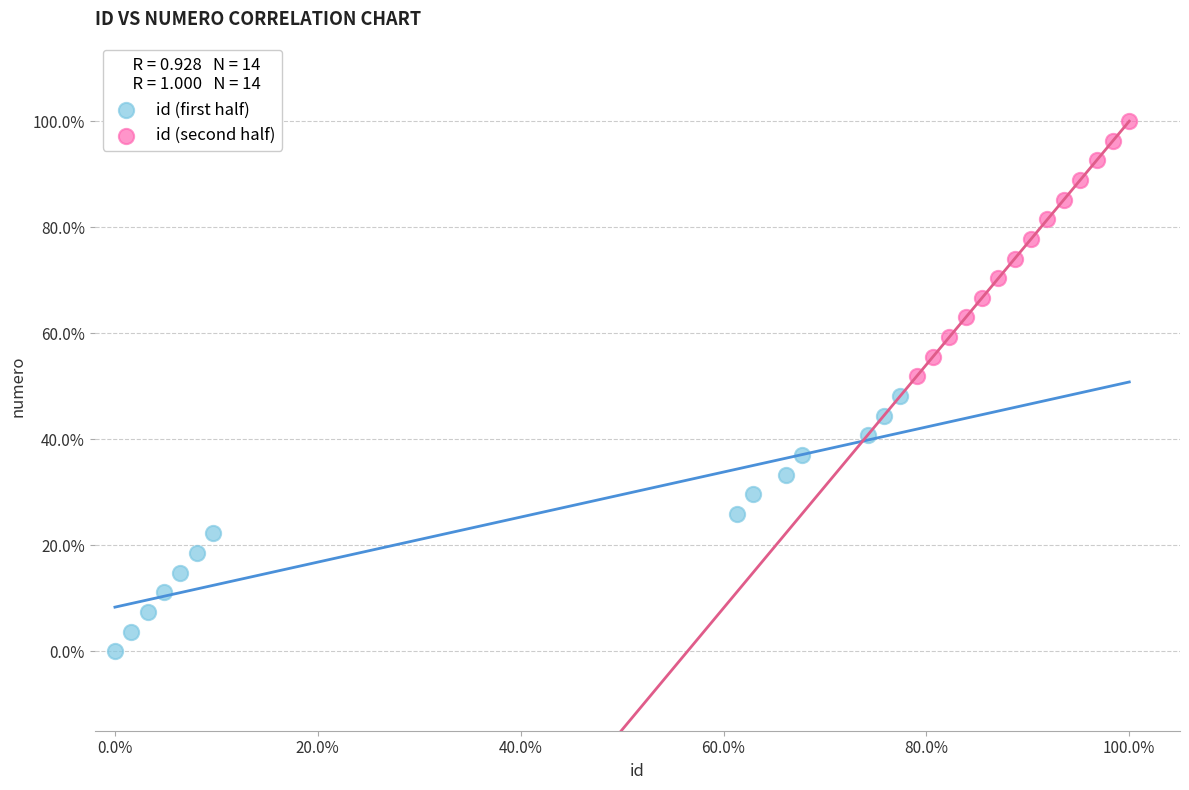

What are all the series names shown in the legend?

id (first half), id (second half)